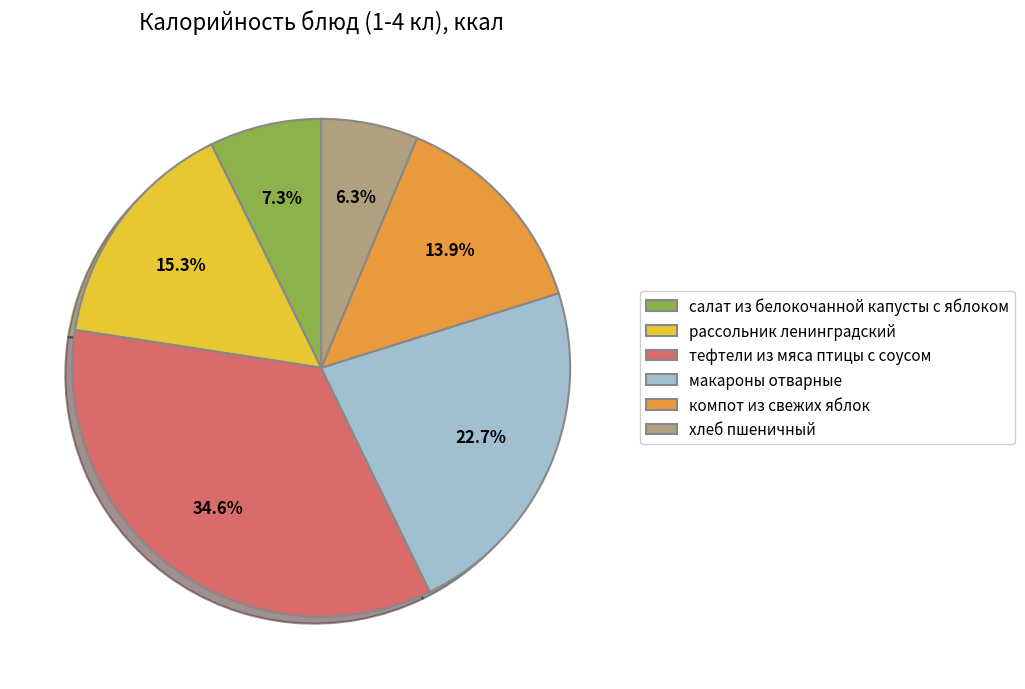

Do рассольник ленинградский and макароны отварные together represent more than half of the pie?

No